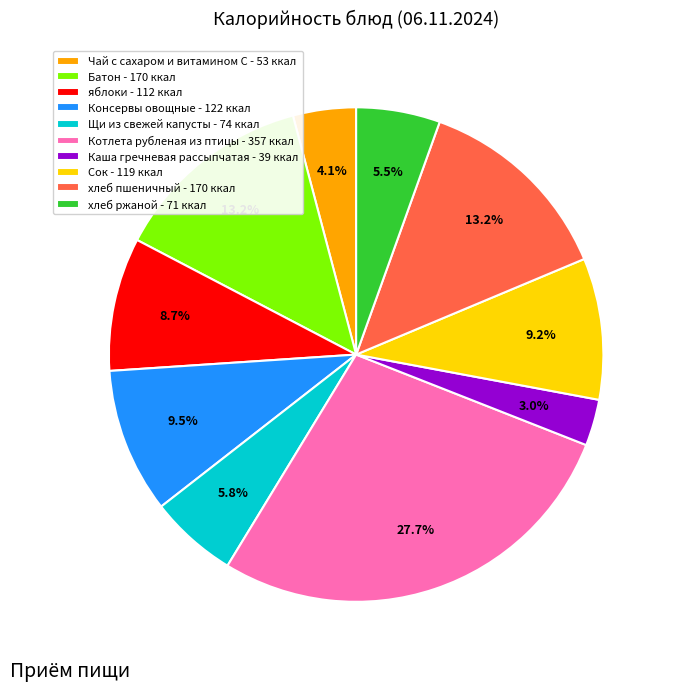

What portion of the pie excludes хлеб пшеничный?

86.8%